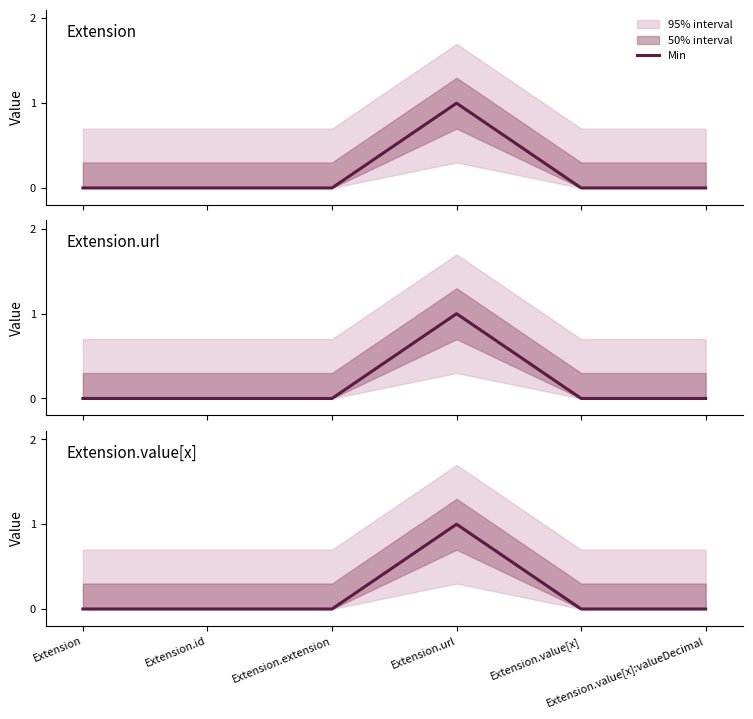

How many categories are shown in the chart?

6